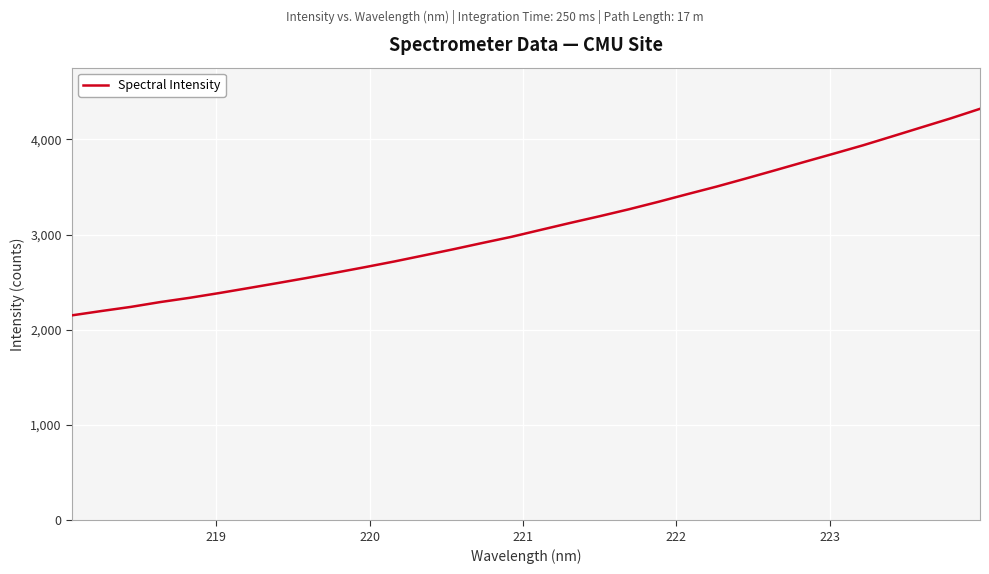

What is the minimum value shown in the chart?

2152.3